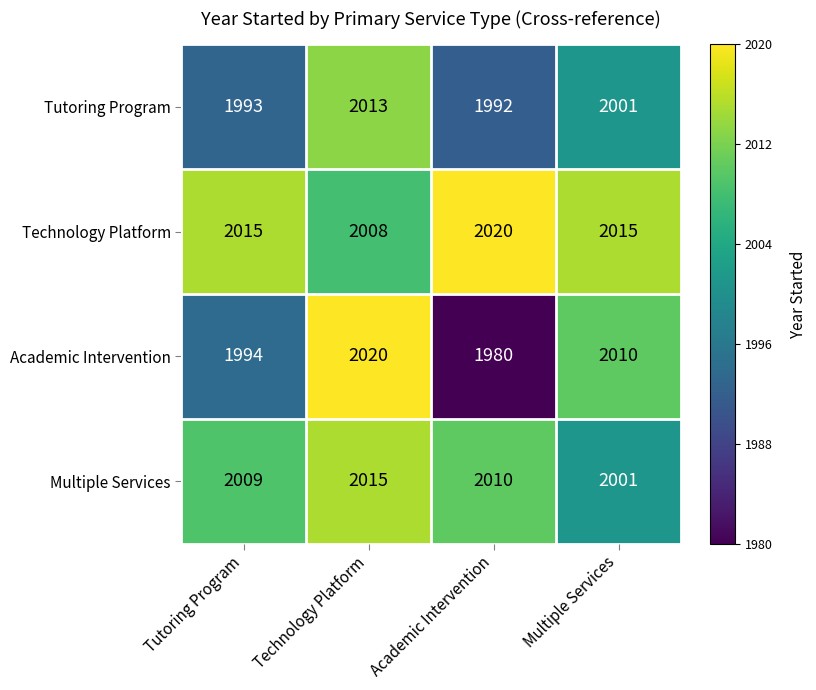

List the labels in order of Multiple Services value, largest first.

Technology Platform, Academic Intervention, Tutoring Program, Multiple Services